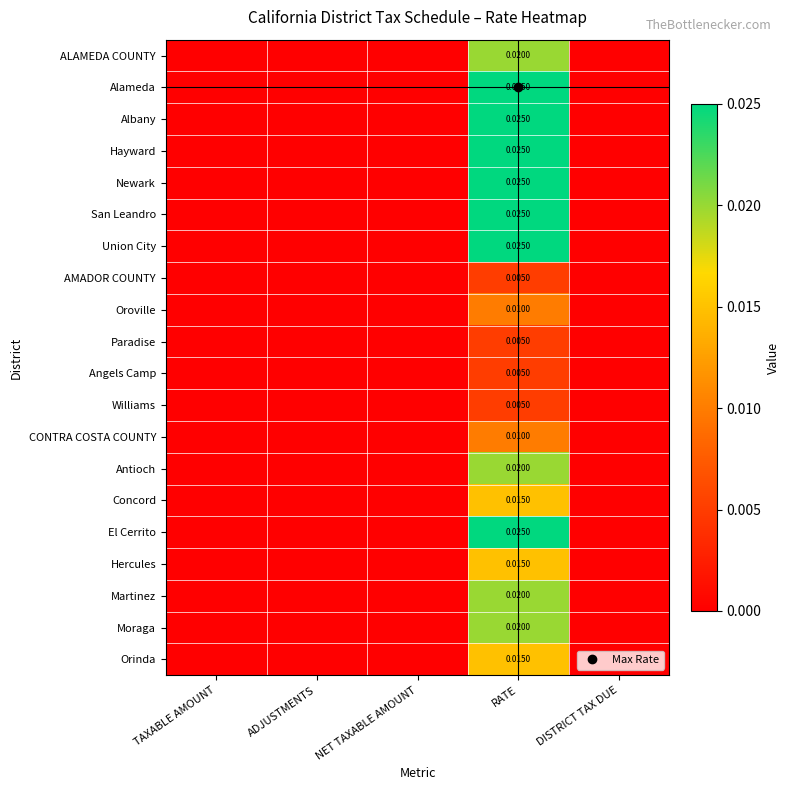

At how many categories does at least one series exceed 0?

1